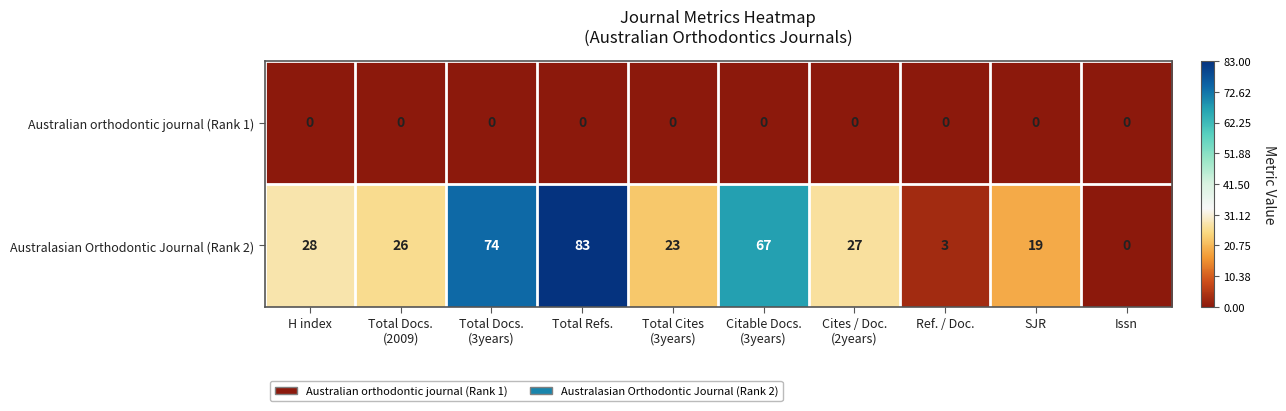

Which label corresponds to the largest value in the chart?

Total Refs.